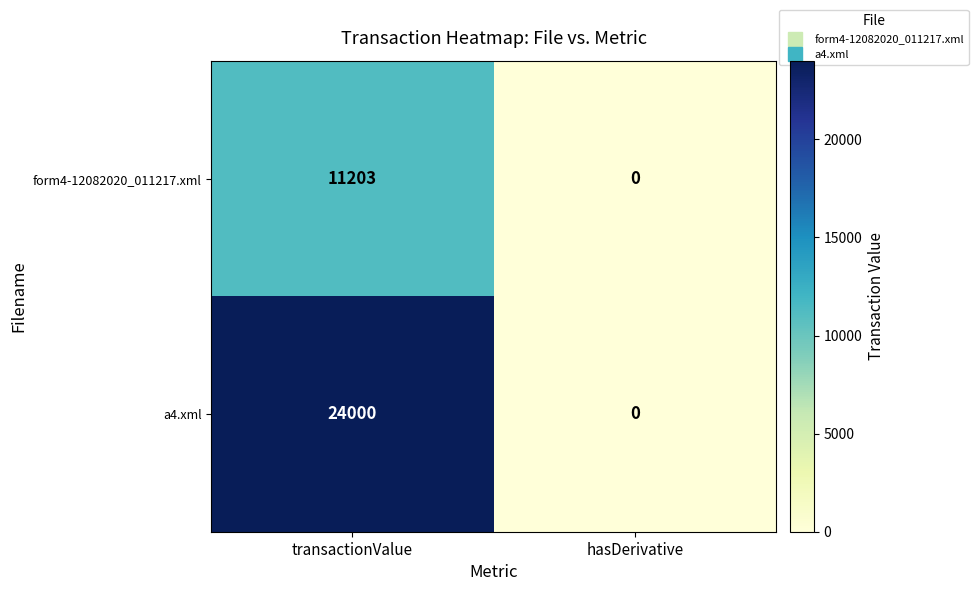

What is the difference between the highest and lowest values at transactionValue?

12797